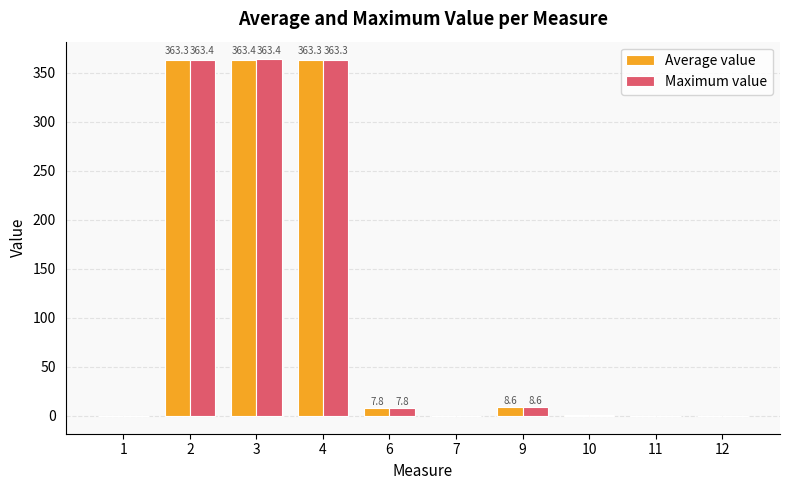

What is the total value across all series at 4?

726.6